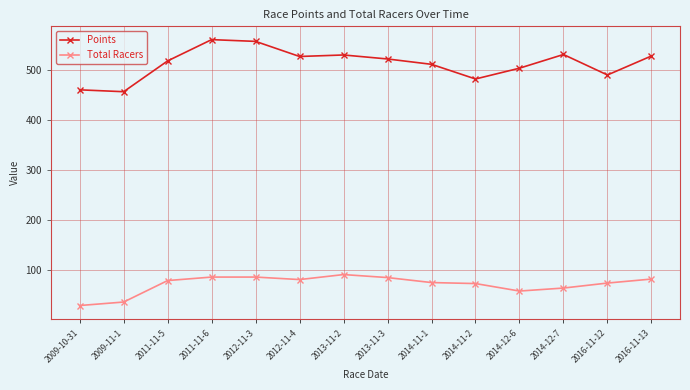

At which label is Points closest to 508?

2014-11-1